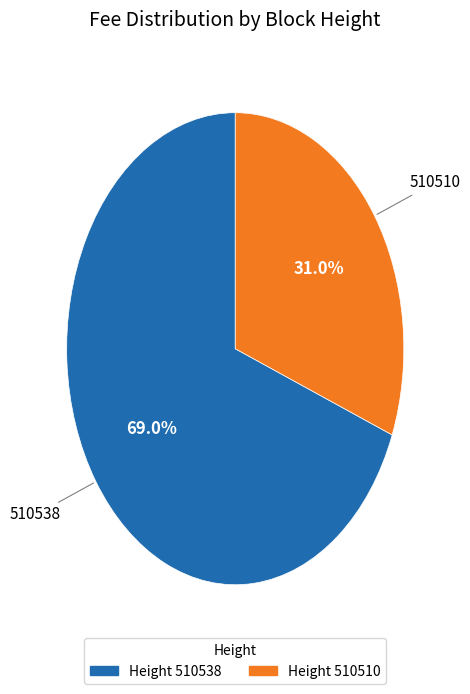

Does any single category account for the majority?

Yes